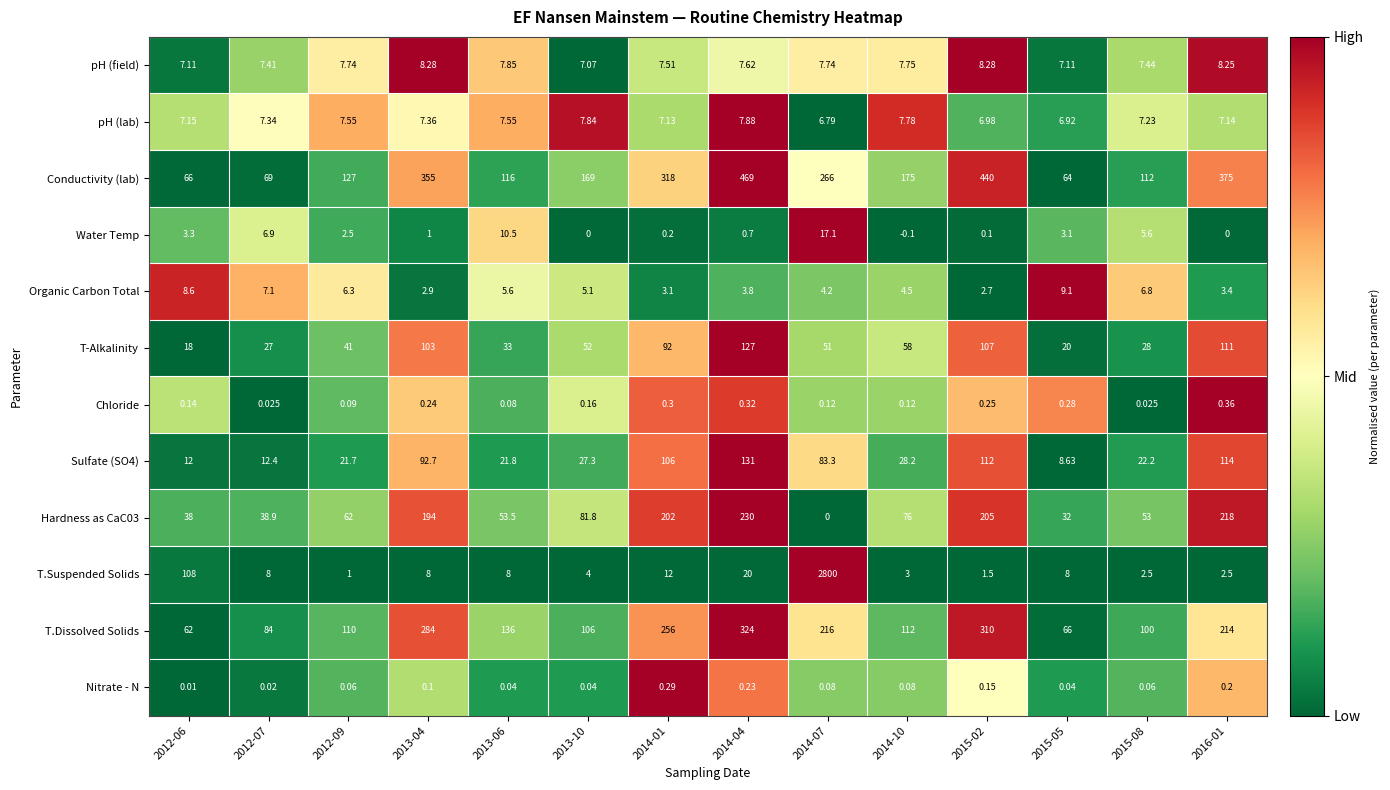

How many series are shown in this chart?

12